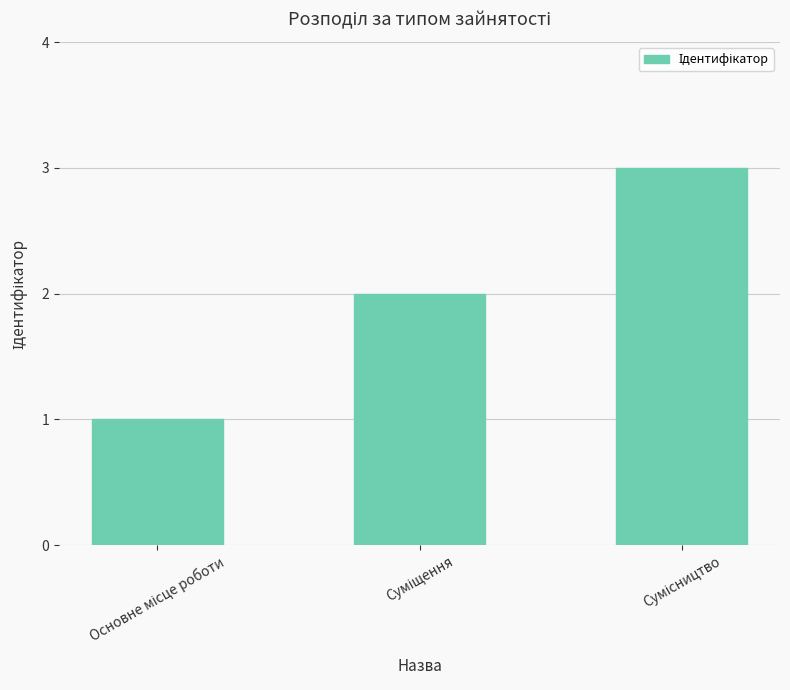

Reading right to left, what are all the values shown in this chart?

3	2	1